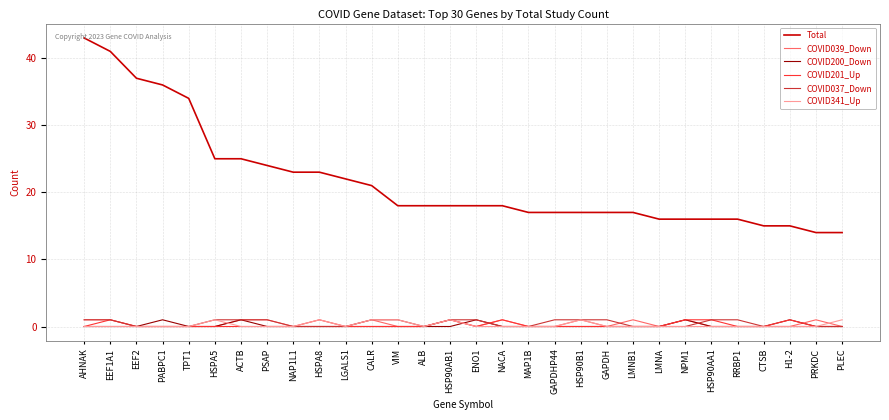

What position from the left is PSAP?

8